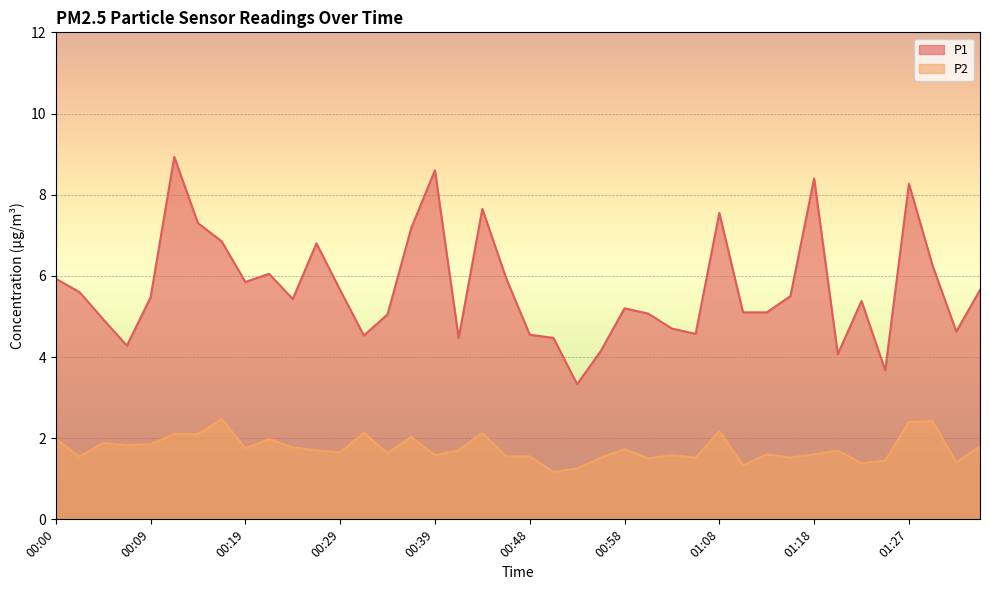

In P1, how many points are lower than both neighbors (excluding endpoints)?

10